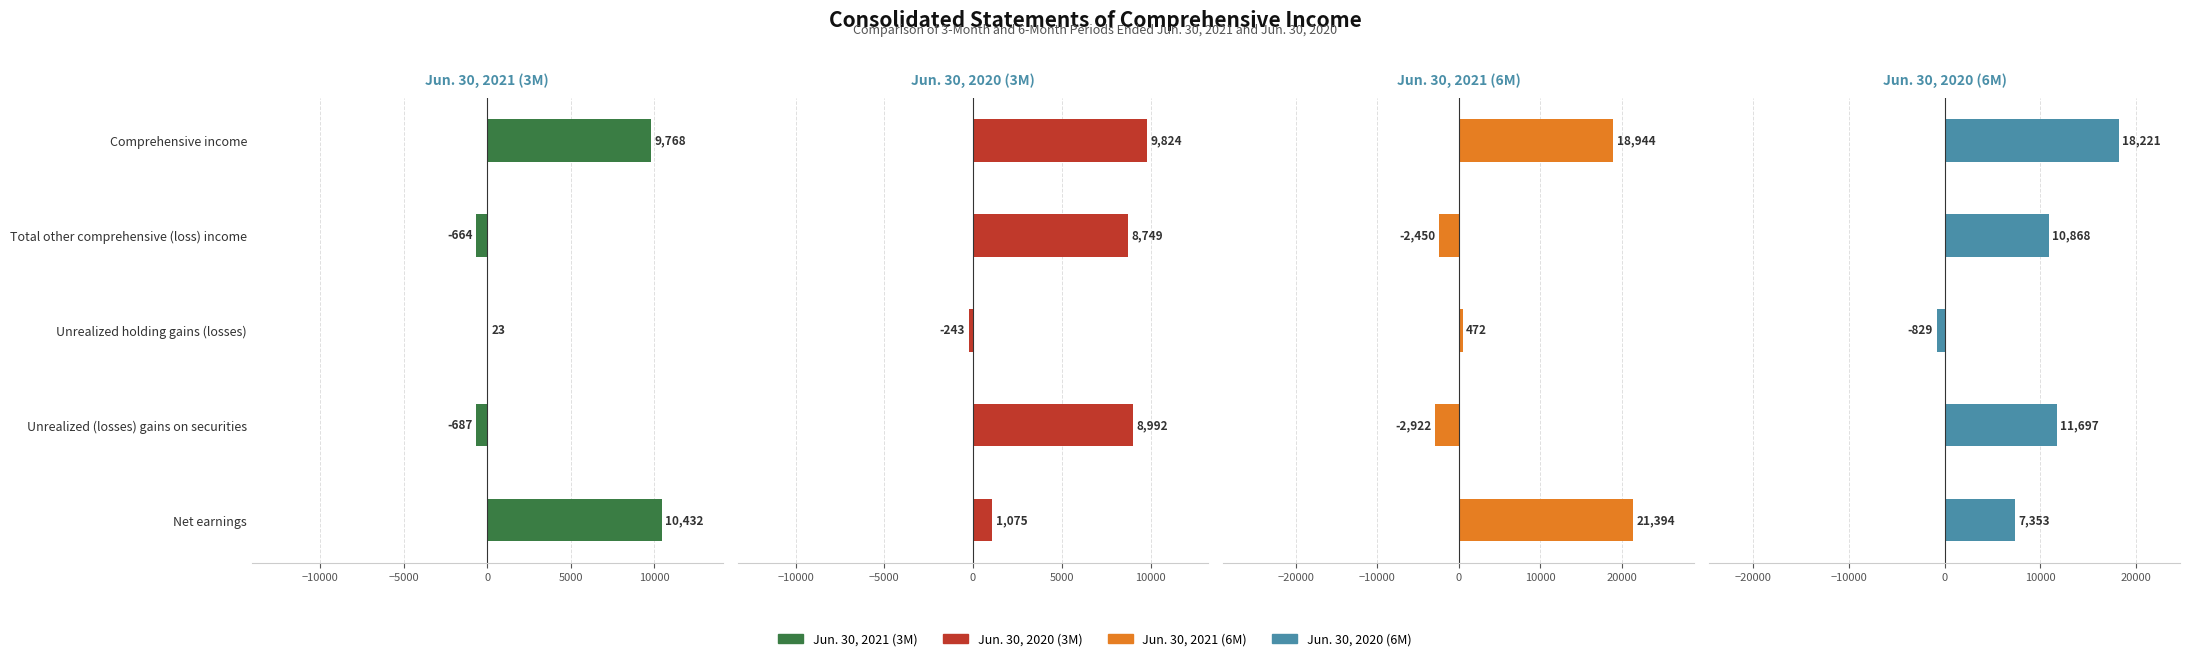

Reading left to right, extract all data points from this chart.

Jun. 30, 2021 (3M): 10432	-687	23	-664	9768
Jun. 30, 2020 (3M): 1075	8992	-243	8749	9824
Jun. 30, 2021 (6M): 21394	-2922	472	-2450	18944
Jun. 30, 2020 (6M): 7353	11697	-829	10868	18221